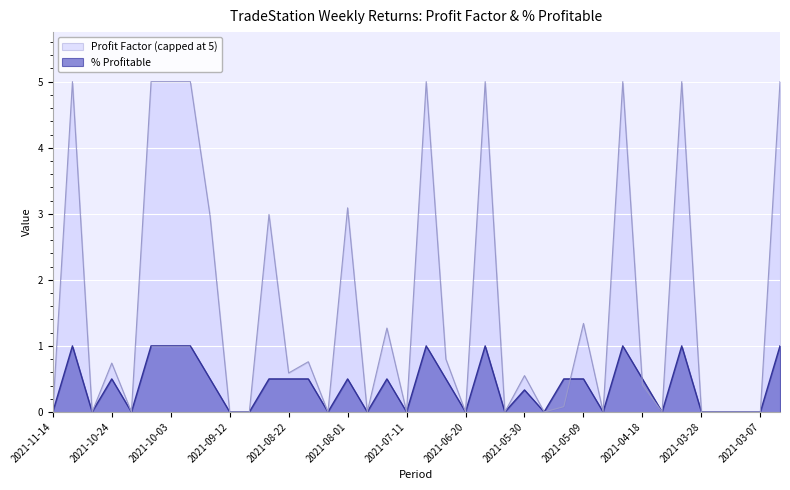

Rank the categories by value from lowest to highest.

2021-11-14, 2021-10-31, 2021-10-17, 2021-09-12, 2021-09-05, 2021-08-08, 2021-07-25, 2021-07-11, 2021-06-20, 2021-06-06, 2021-05-23, 2021-05-02, 2021-04-11, 2021-03-28, 2021-03-21, 2021-03-14, 2021-03-07, 2021-05-30, 2021-10-24, 2021-09-19, 2021-08-29, 2021-08-22, 2021-08-15, 2021-08-01, 2021-07-18, 2021-06-27, 2021-05-16, 2021-05-09, 2021-04-18, 2021-11-07, 2021-10-10, 2021-10-03, 2021-09-26, 2021-07-04, 2021-06-13, 2021-04-25, 2021-04-04, 2021-02-28